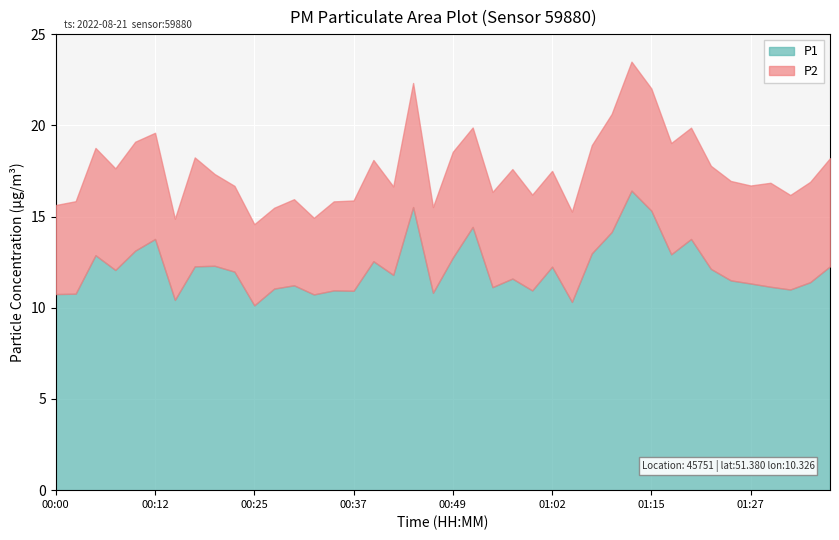

What is the maximum value for P1?

16.4